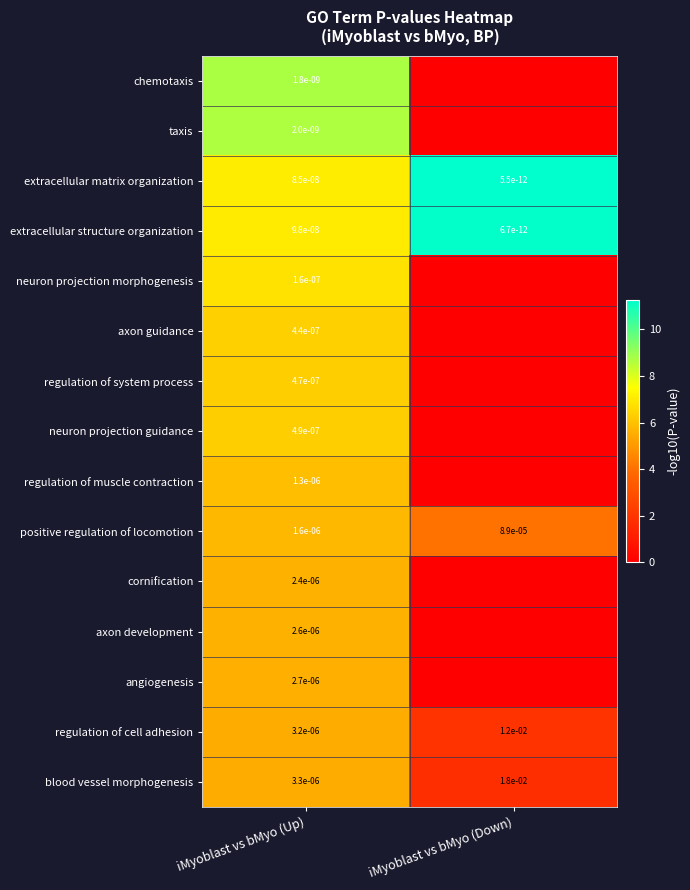

Is it true that regulation of cell adhesion equals 0.0 at iMyoblast vs bMyo (Up)?

True